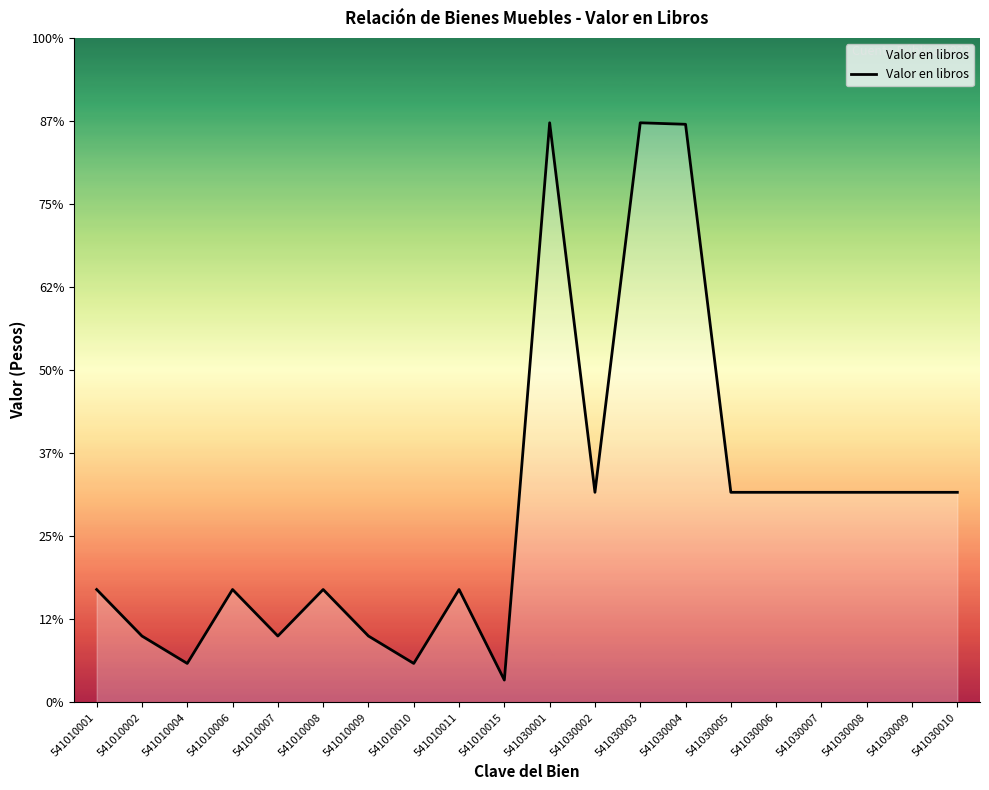

How many points are higher than both their immediate neighbors (excluding endpoints)?

5